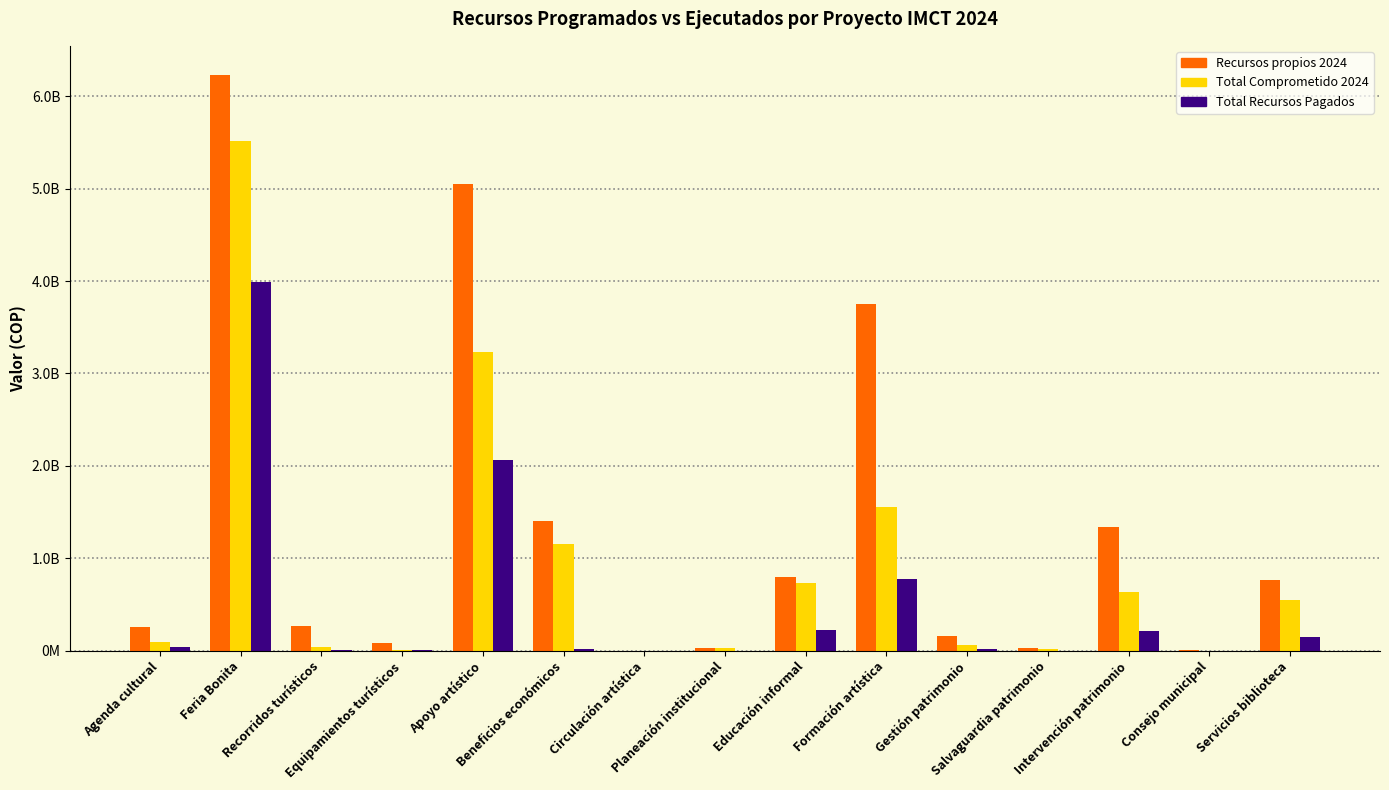

Between Apoyo artístico and Planeación institucional, which series saw the biggest shift?

Recursos propios 2024